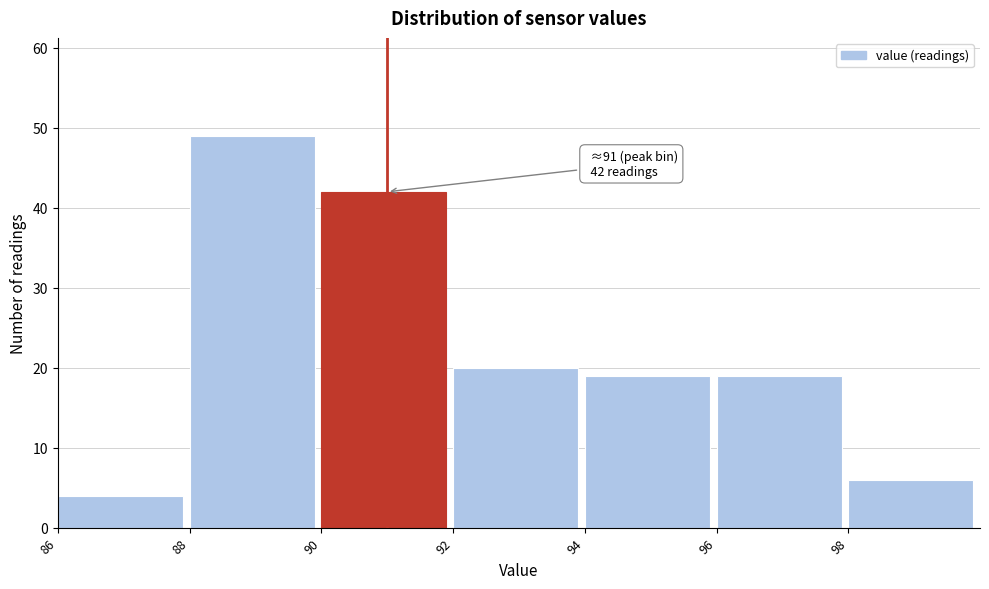

Which range on the x-axis has the tallest bar?

88 to 90